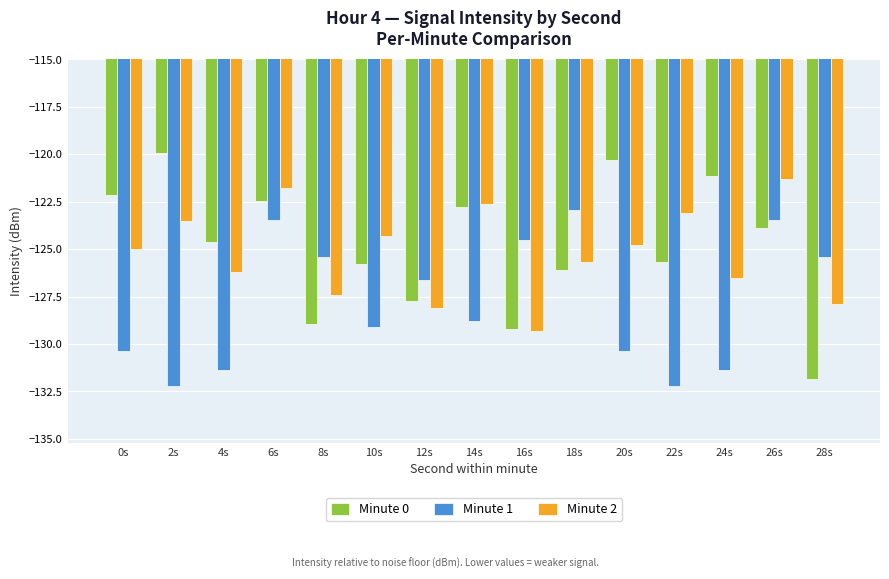

At which label is Minute 0 closest to -125?

4s